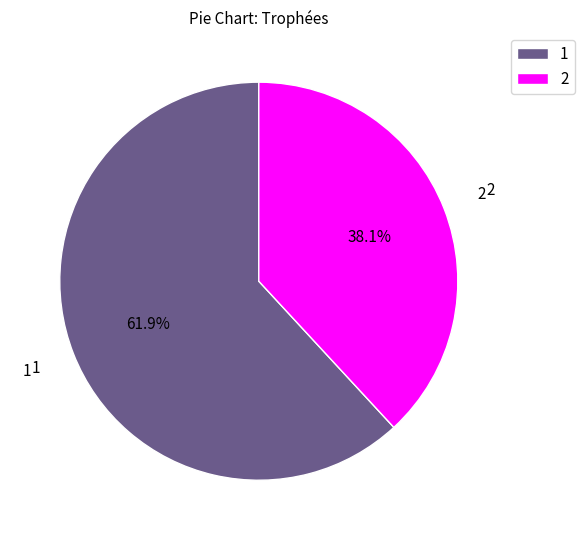

Is it true that 1 is 62% of the pie?

True